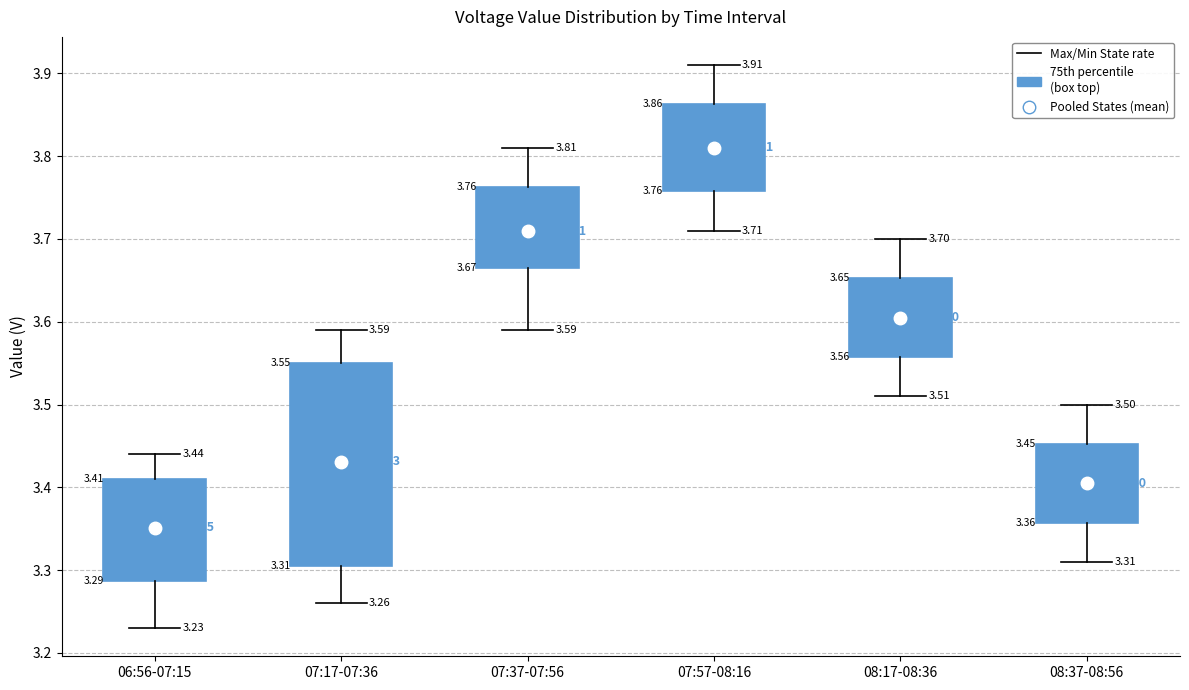

Which box's median line is the lowest?

06:56-07:15